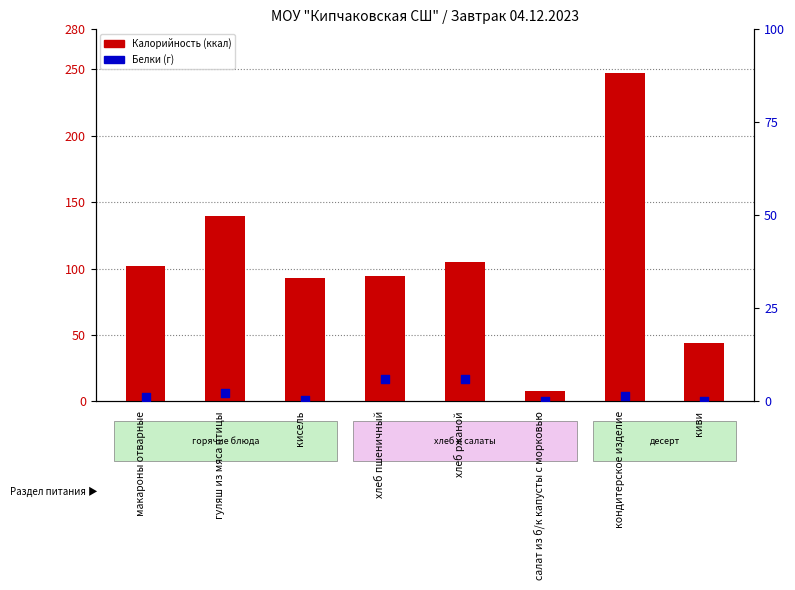

What is the total value across all series at макароны отварные?

103.4